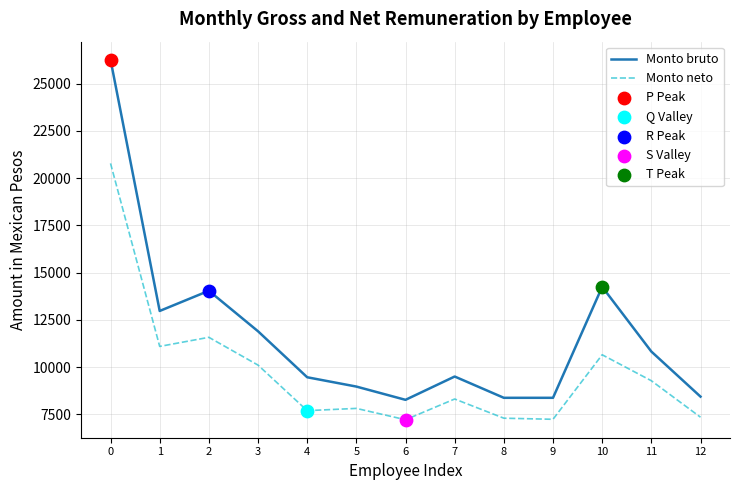

Which series has the largest total across all categories?

Monto bruto